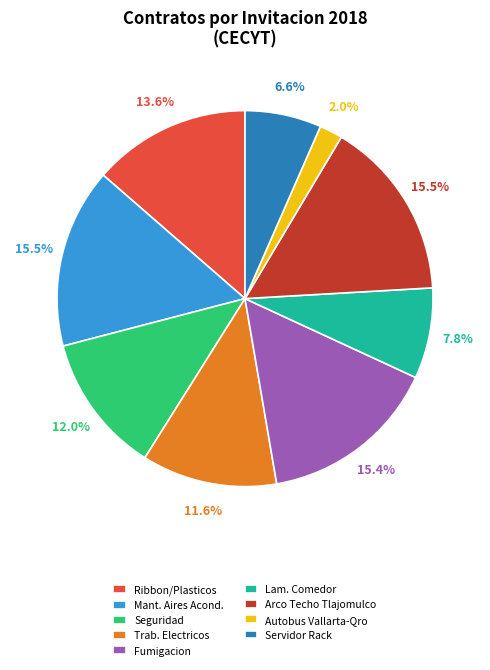

Approximately how many times larger is the value at Servidor Rack compared to Fumigacion?

0.4